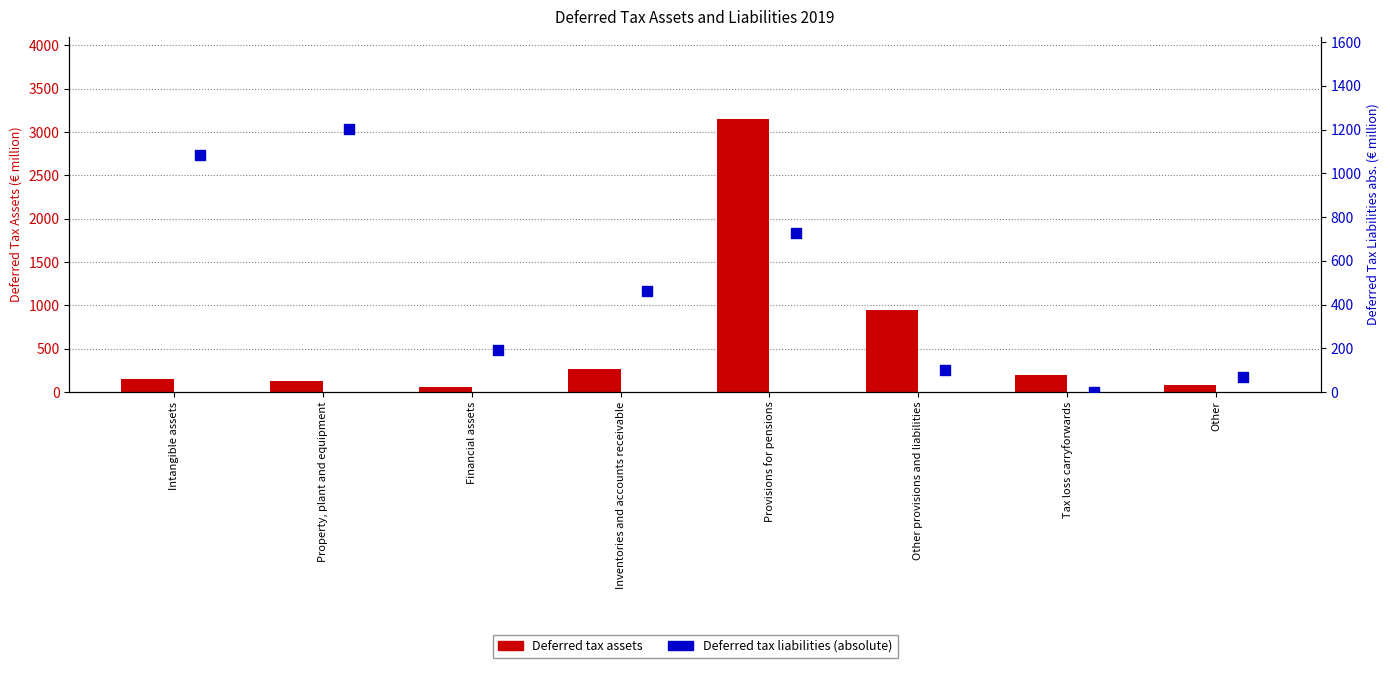

Which series has the largest Y range (max minus min)?

Deferred tax assets